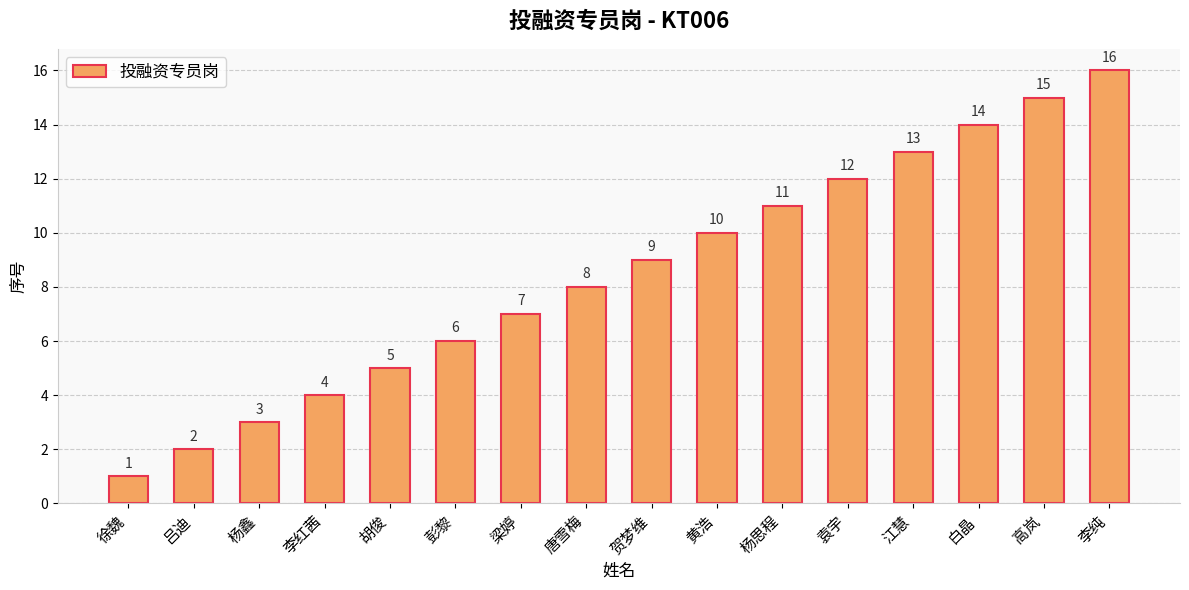

What is the difference between the values at 徐魏 and 彭黎?

5